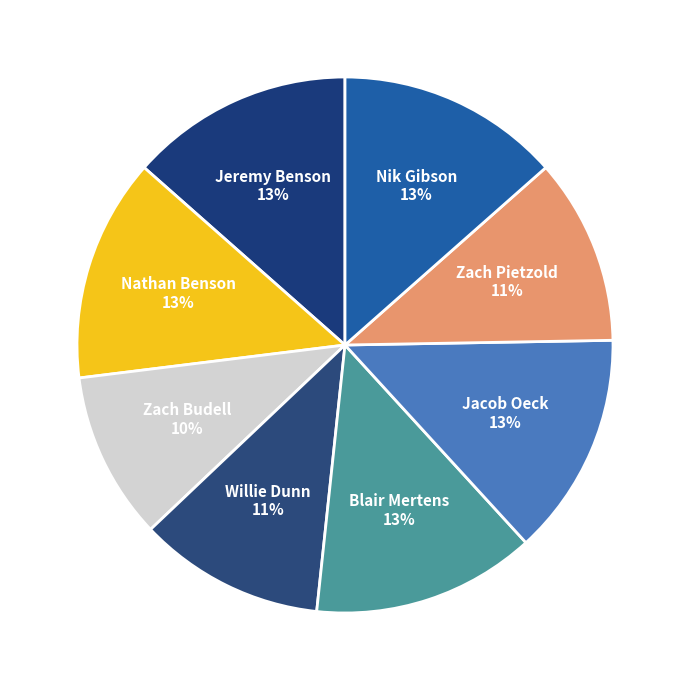

How many slices are in this pie chart?

8